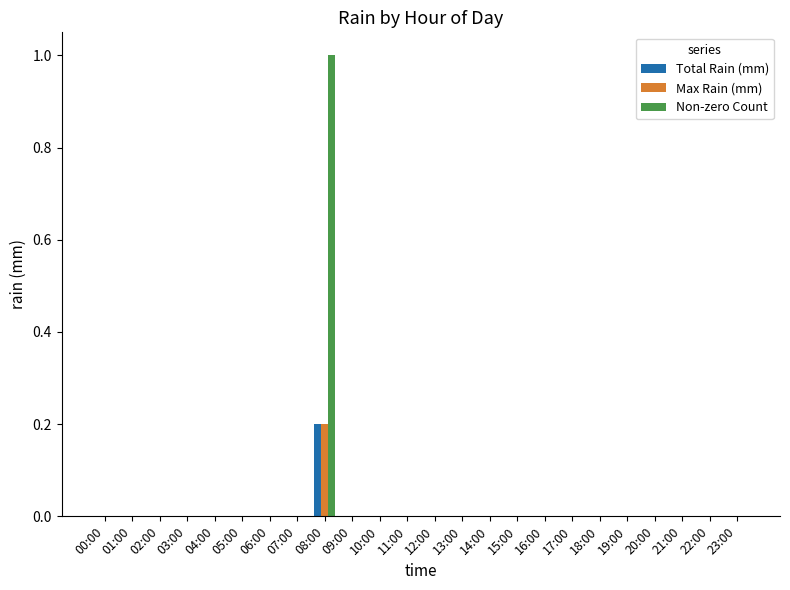

How many Total Rain (mm) values are between 0 and 1?

24